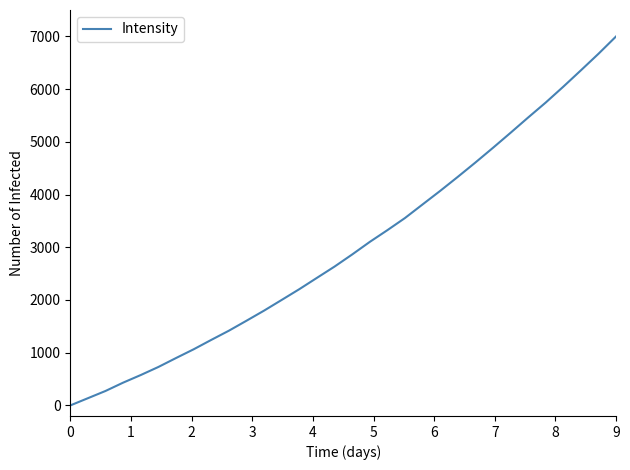

What is the maximum value shown in the chart?

7000.0